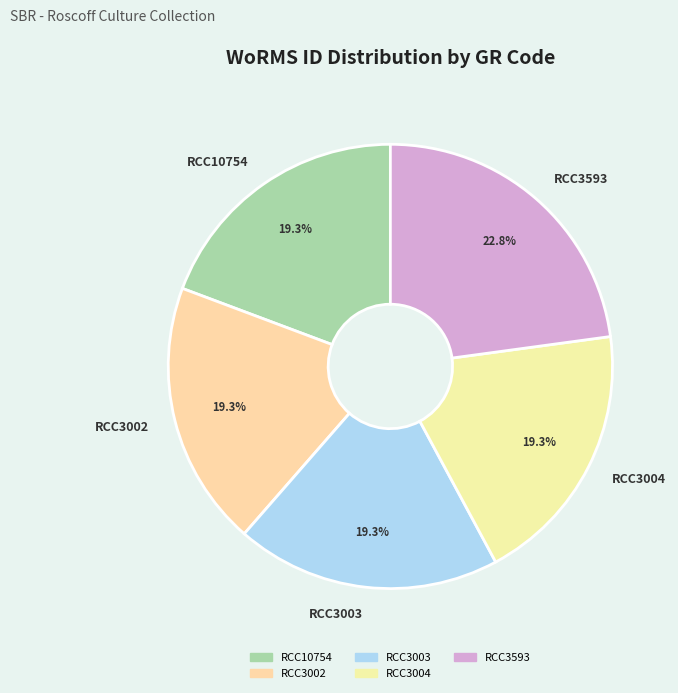

True or false: RCC10754 accounts for 32% of the total.

False